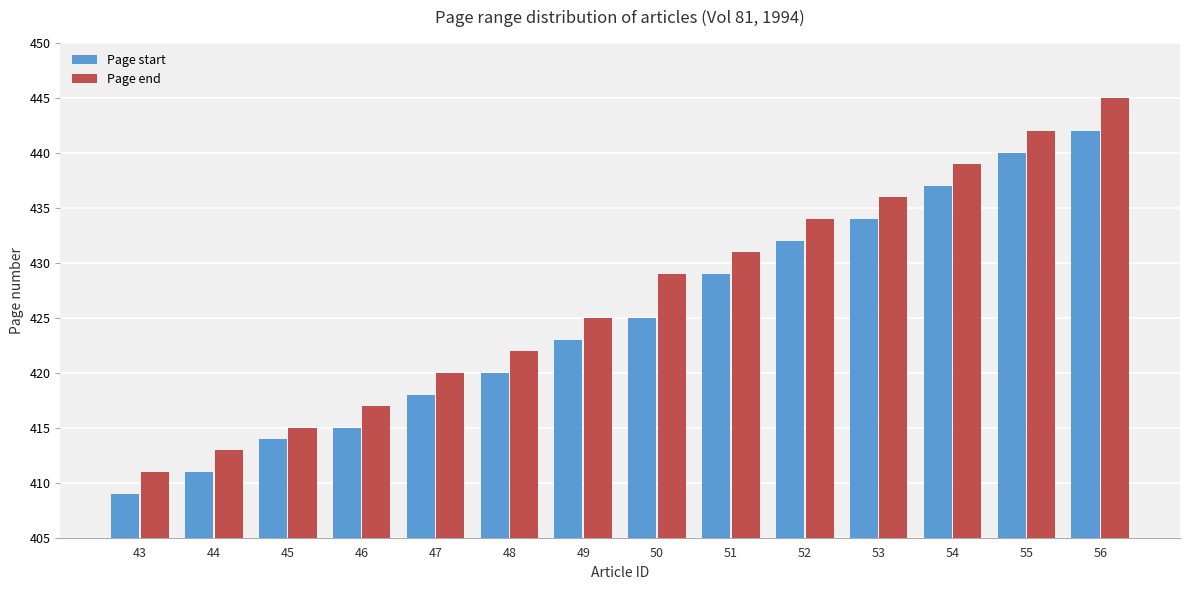

Rank the series by their maximum value, from highest to lowest.

Page end, Page start